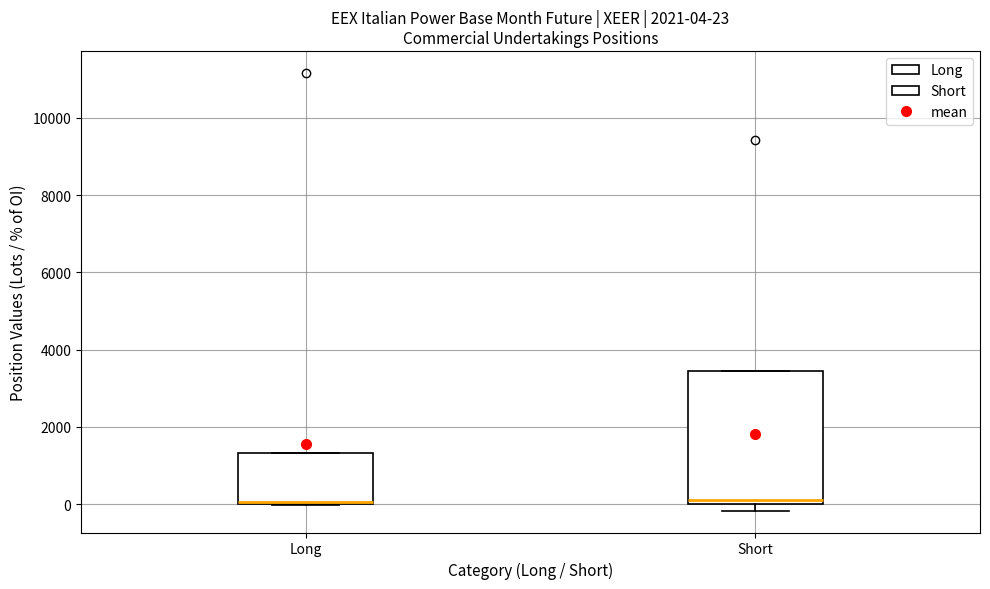

Comparing the boxes themselves (not the whiskers), which one is the tallest?

Short